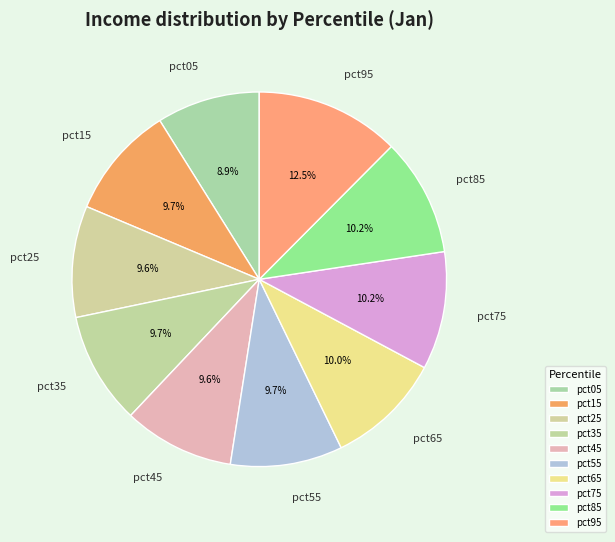

To the nearest percent, what percentage of the pie is pct65?

10%